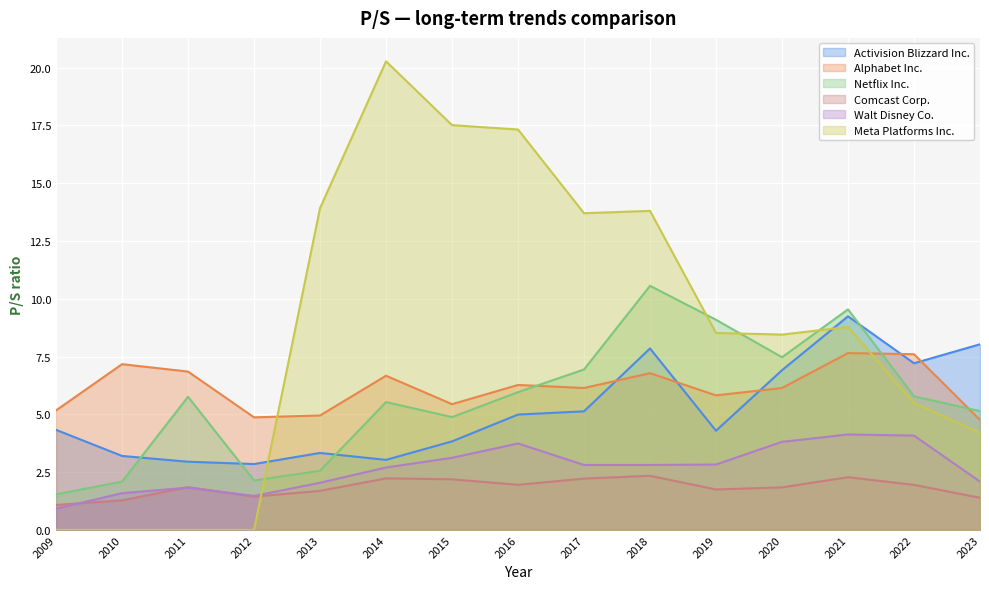

Is the value of Meta Platforms Inc. at 2010 greater than the value of Netflix Inc. at 2021?

No